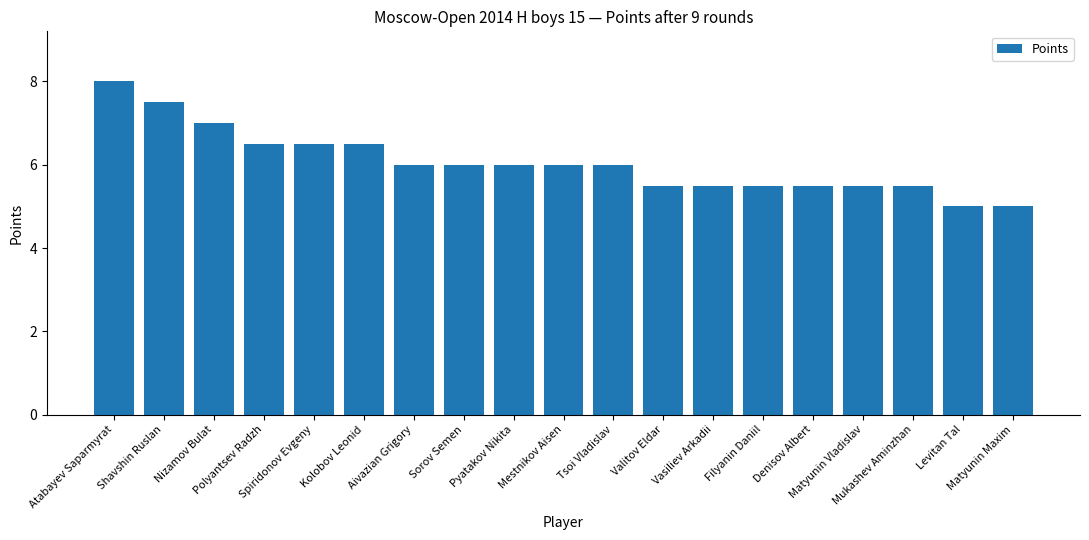

What is the difference between the second highest and second lowest values?

2.5